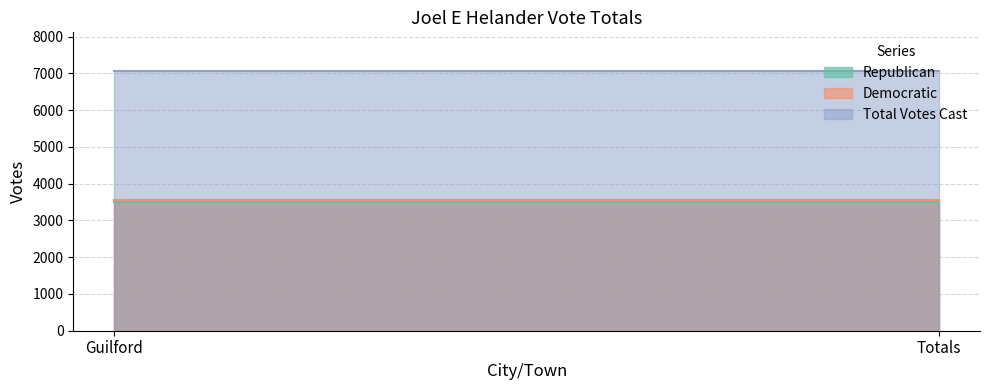

What is the difference between the highest and lowest values at Guilford?

3557